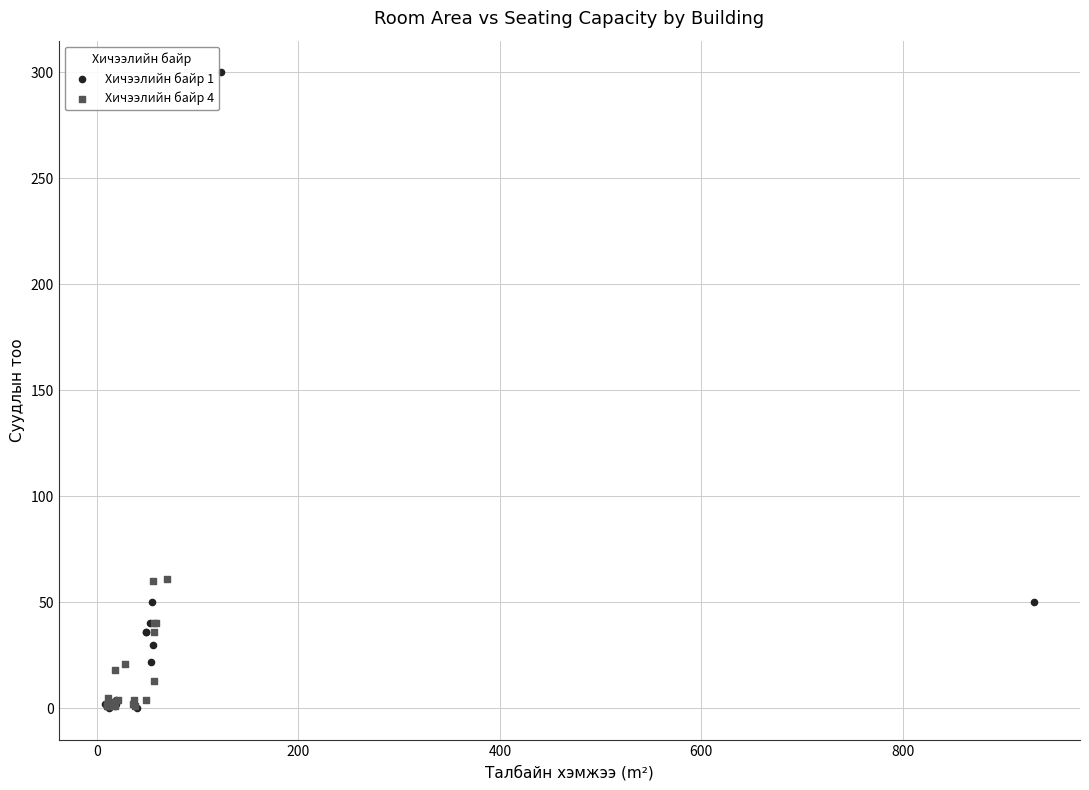

Which series has the widest spread of Y values?

Хичээлийн байр 1